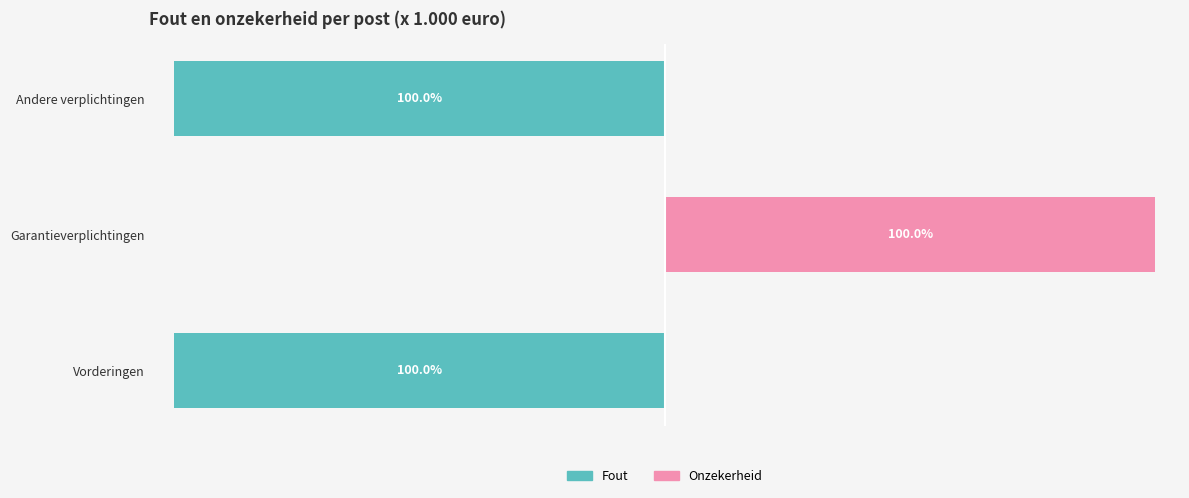

List the labels in order of Fout value, largest first.

Vorderingen, Andere verplichtingen, Garantieverplichtingen